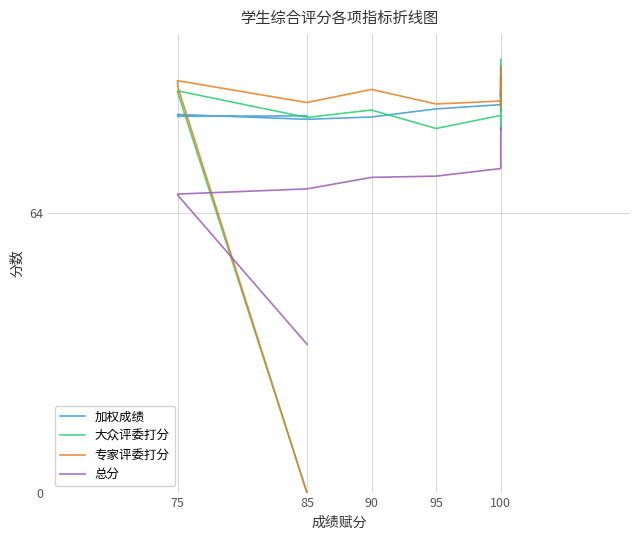

At how many categories does at least one series exceed 85?

20